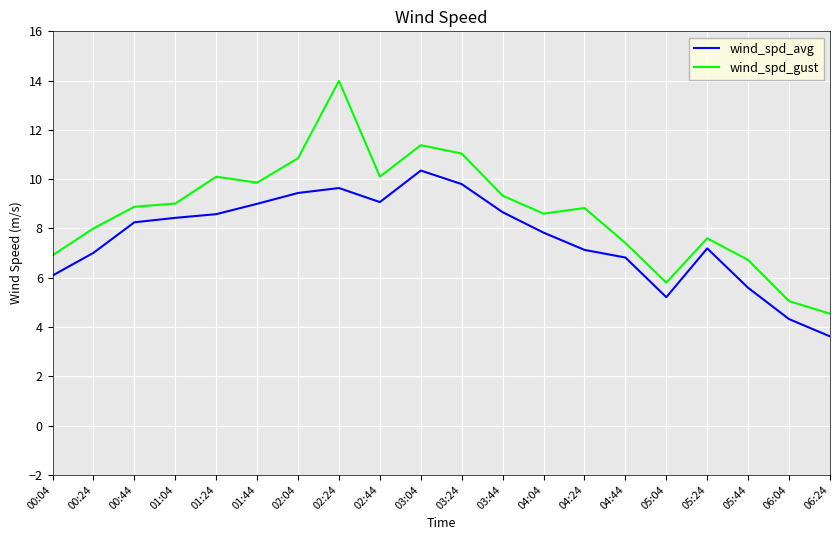

What is the sum of all wind_spd_gust values?

174.0